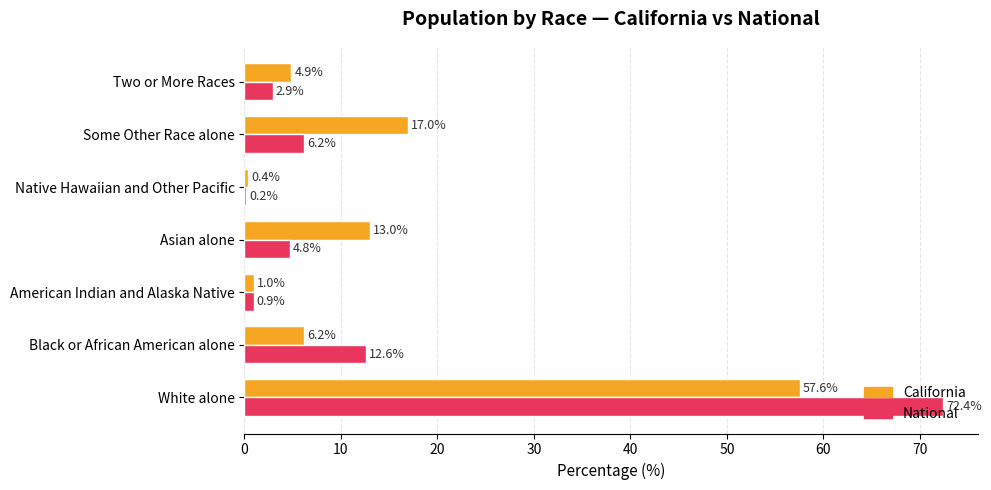

At which label is National closest to 36?

Black or African American alone